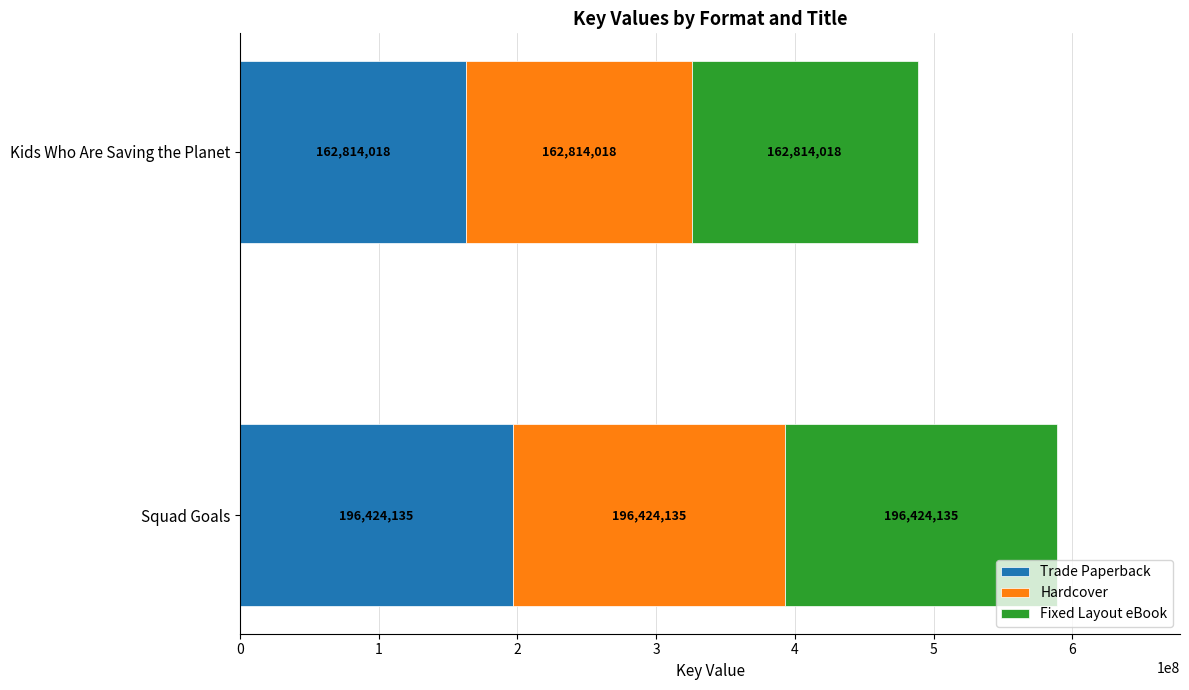

Count the number of categories in the chart.

2